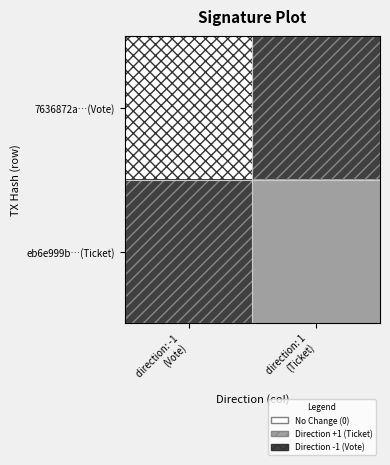

At which category is the sum across all series the highest?

direction: 1
(Ticket)